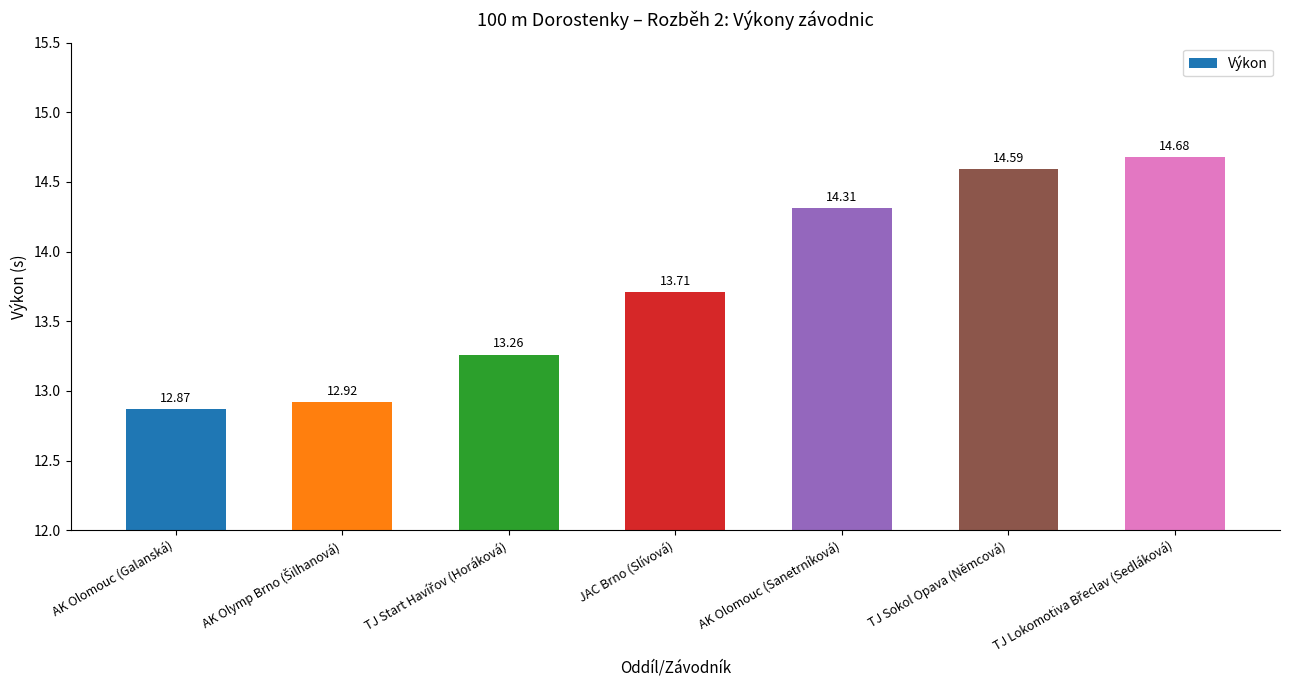

What is the label of the 6th bar from the left?

TJ Sokol Opava (Němcová)